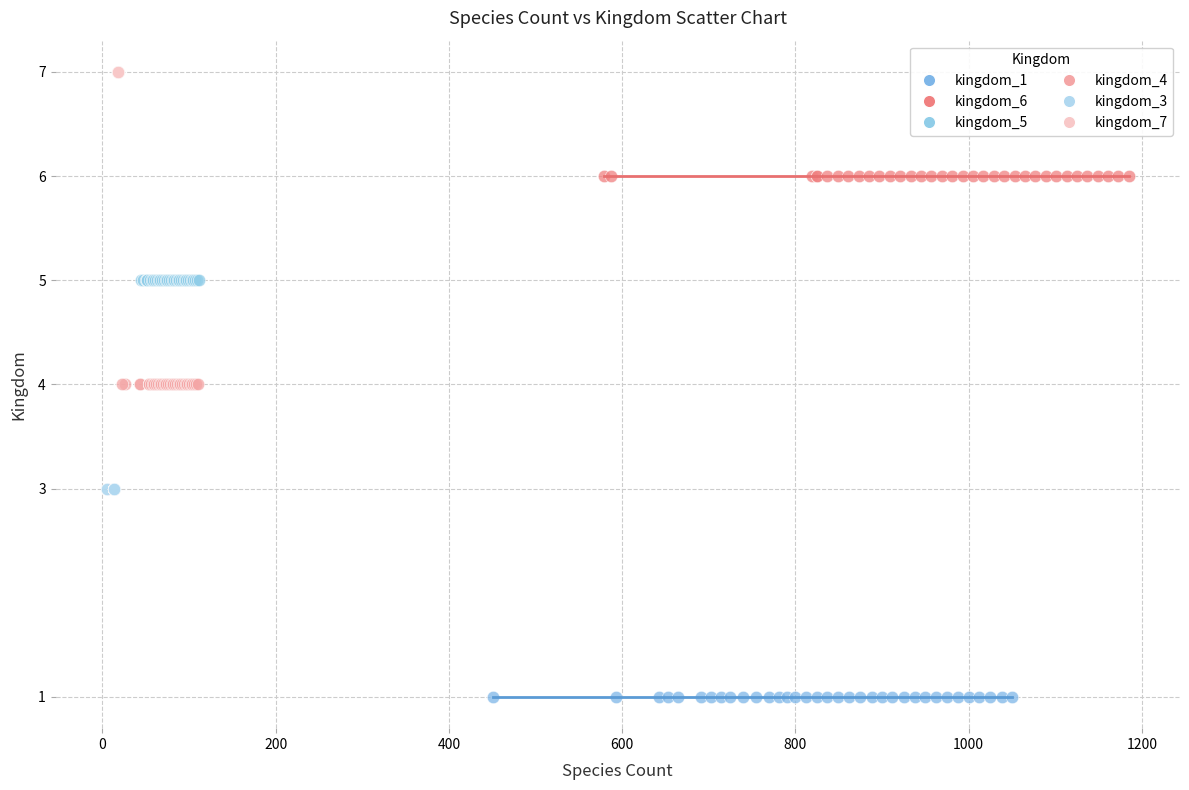

Which series contains the lowest Y value?

kingdom_1